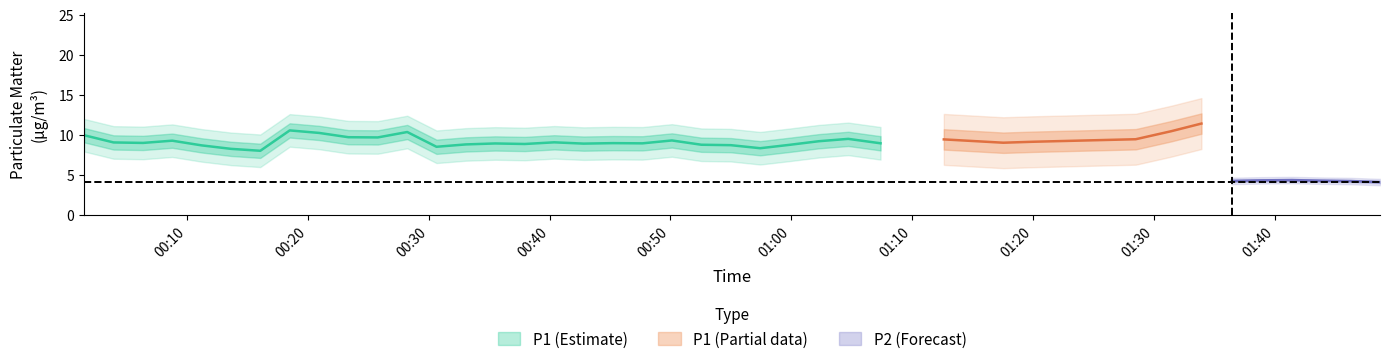

Where does the P1_mean series first go above 9?

1